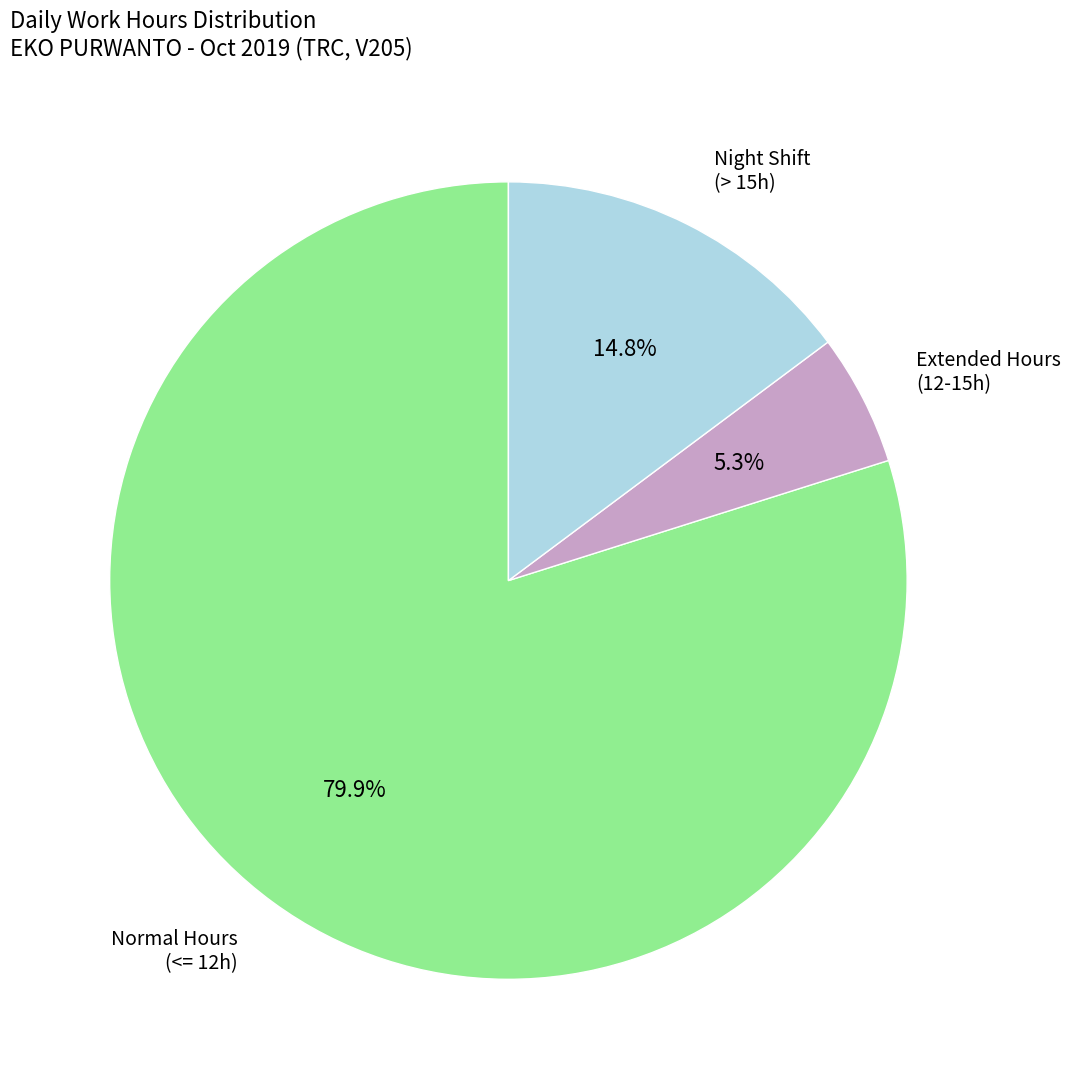

Is there any slice that represents more than half of the pie?

Yes